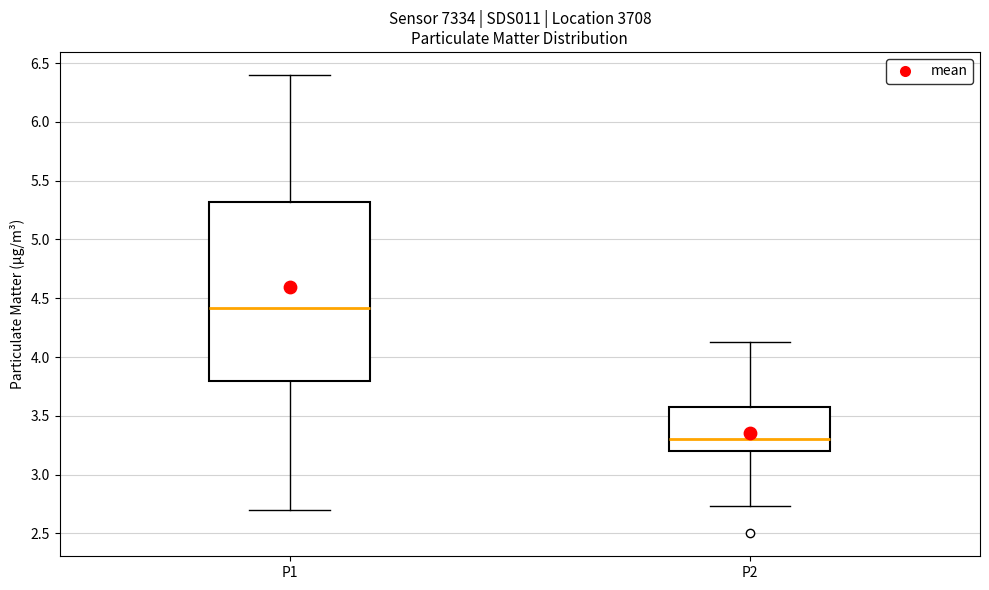

Which box is the tallest, from its lower edge to its upper edge?

P1